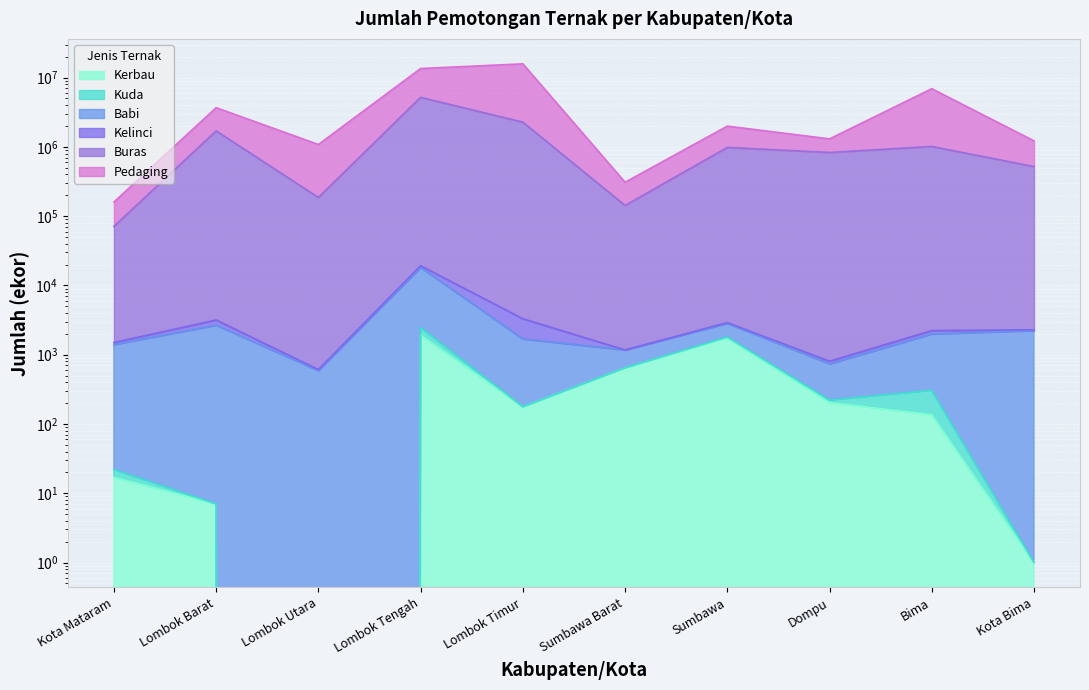

Which series changed the most between Lombok Utara and Lombok Timur?

Pedaging